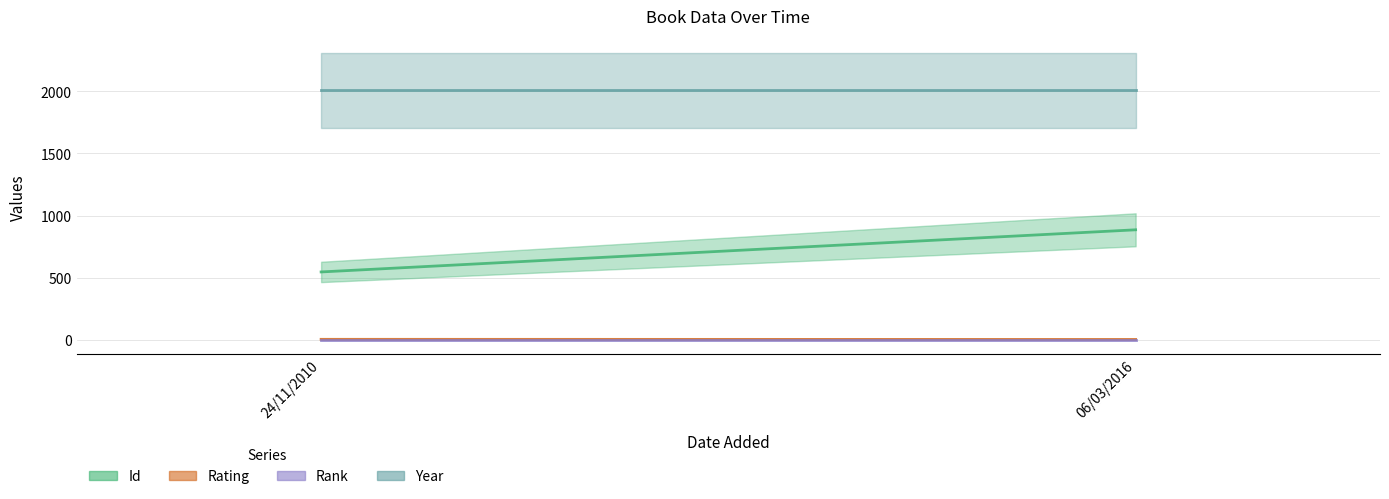

What are all the series names shown in the legend?

id, rating, rank, year